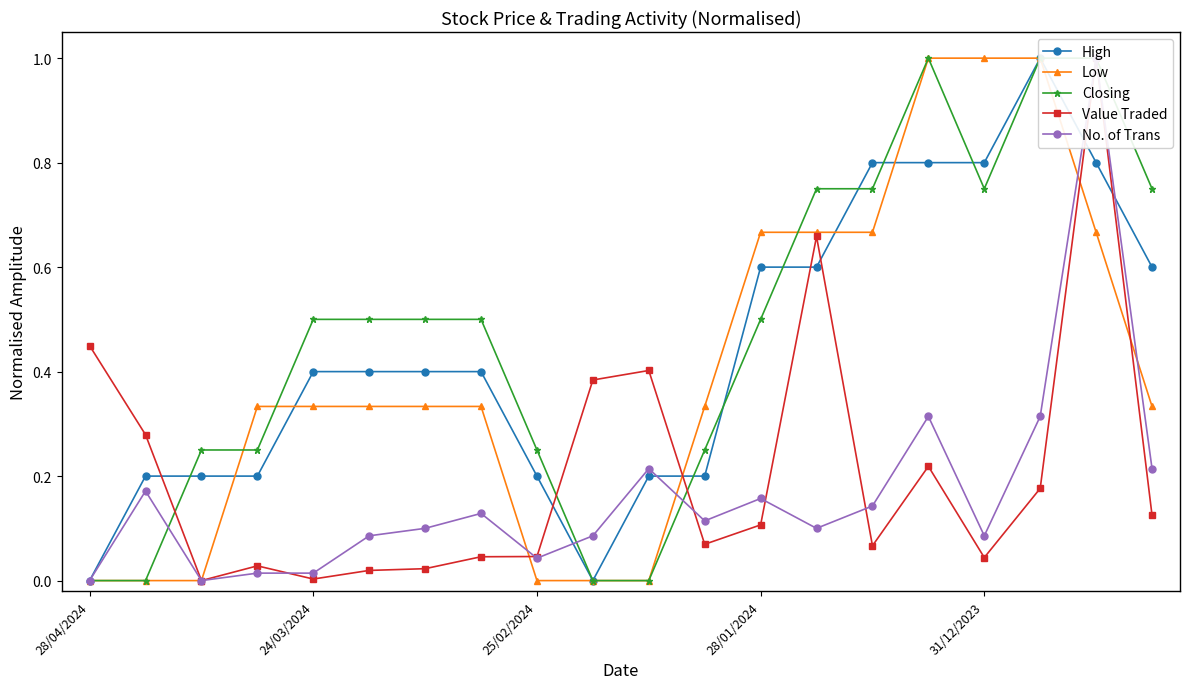

What is the label of the 4th point from the left?

28/01/2024